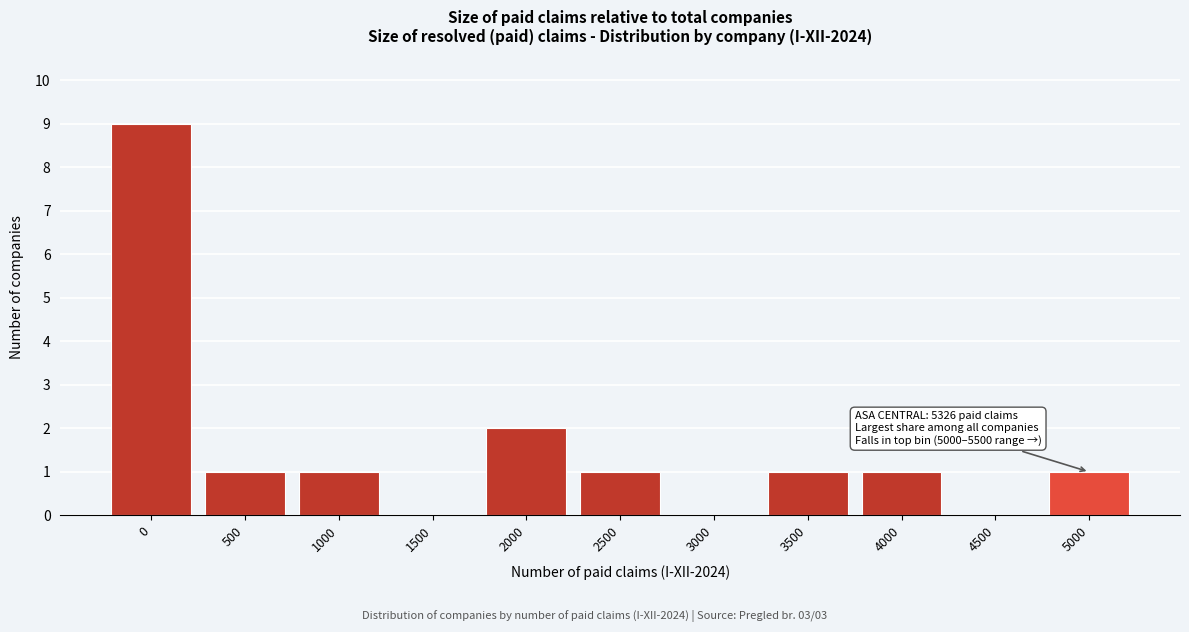

Reading left to right, extract all data points from this chart.

0=9	500=1	1000=1	1500=0	2000=2	2500=1	3000=0	3500=1	4000=1	4500=0	5000=1